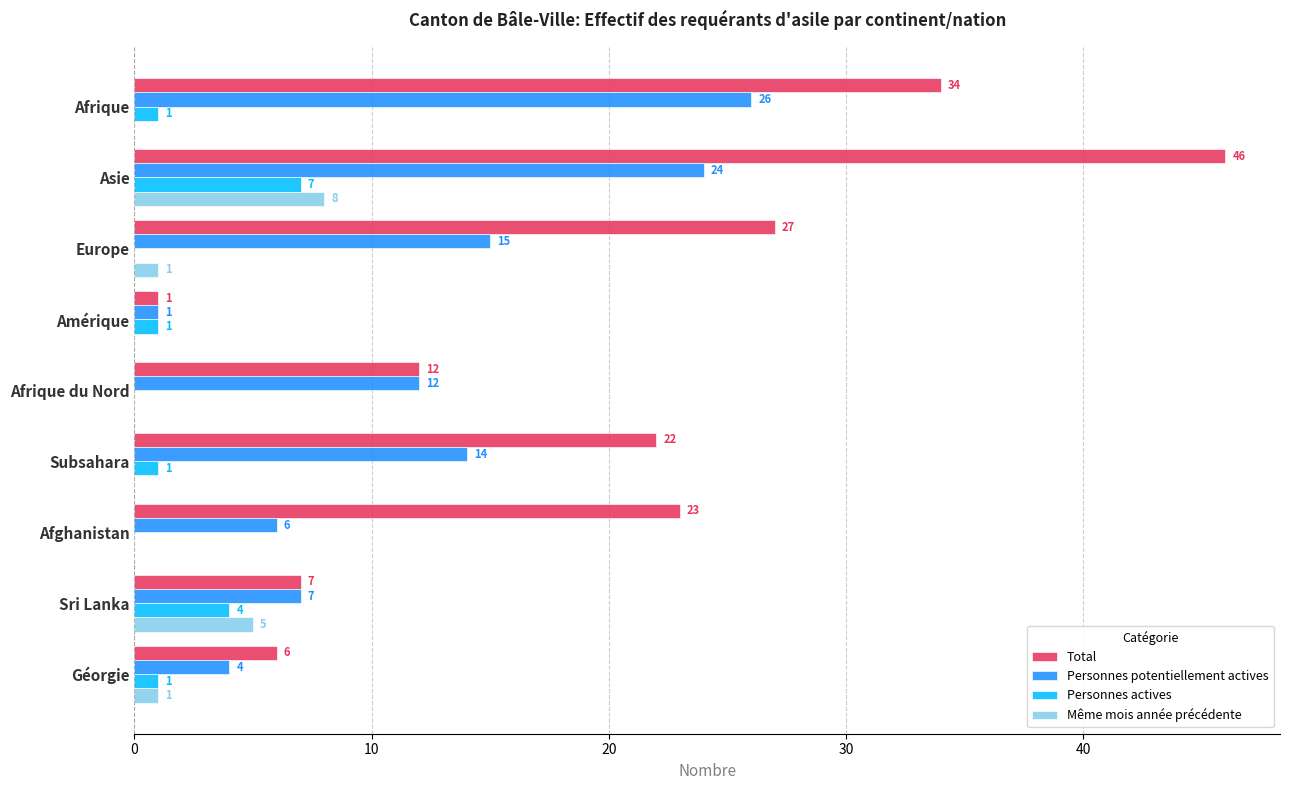

What is the approximate value of Personnes potentiellement actives at Sri Lanka, to the nearest 5?

5